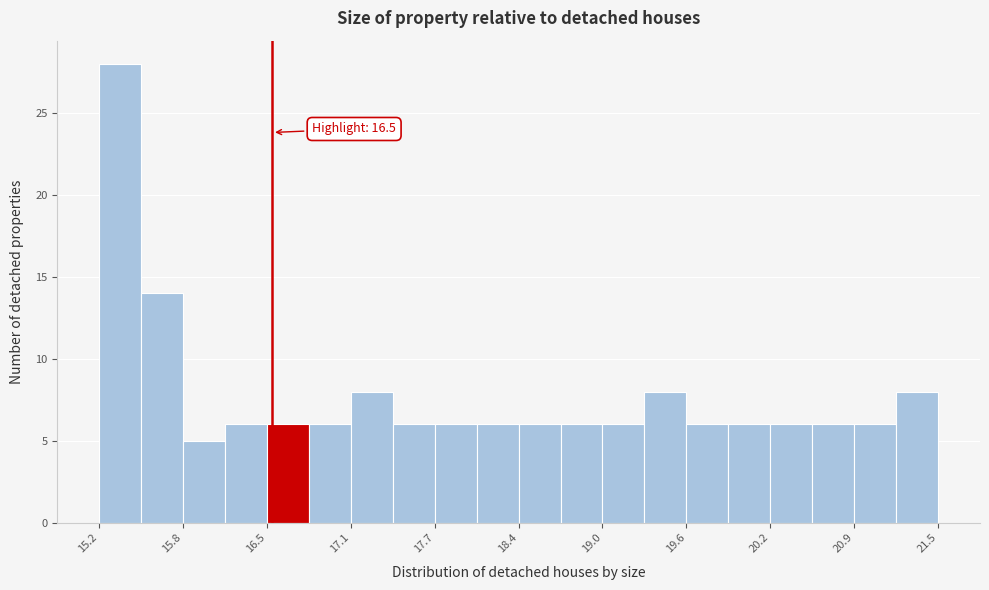

Read against the x-axis, roughly where is the centre of the tallest bar?

15.4